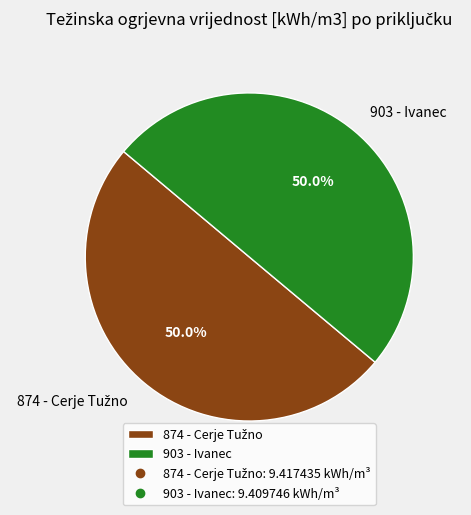

Approximately how many times larger is the value at 903 - Ivanec compared to 874 - Cerje Tužno?

1.0